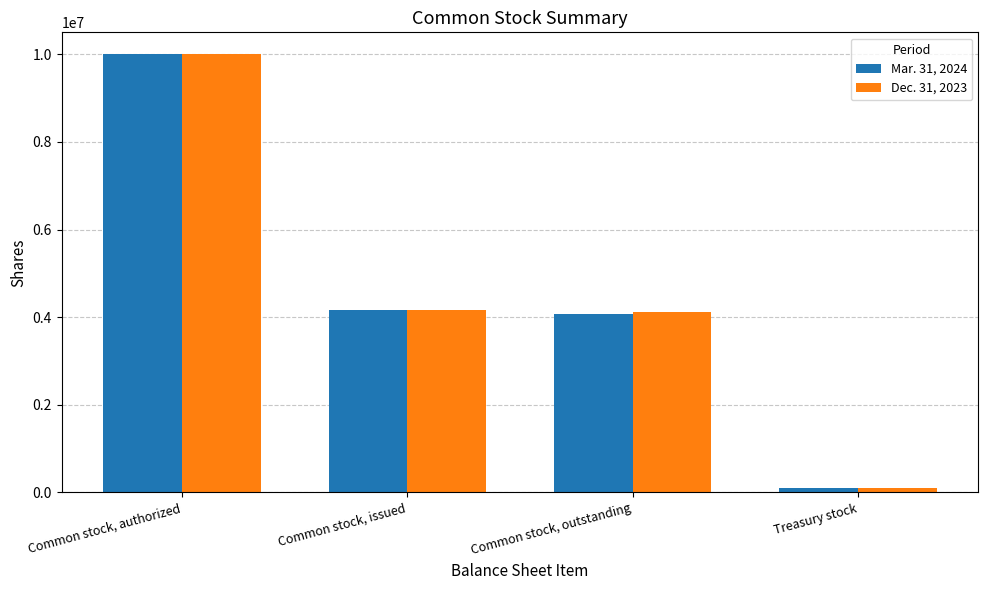

List the series in order of their overall mean, highest first.

Dec. 31, 2023, Mar. 31, 2024